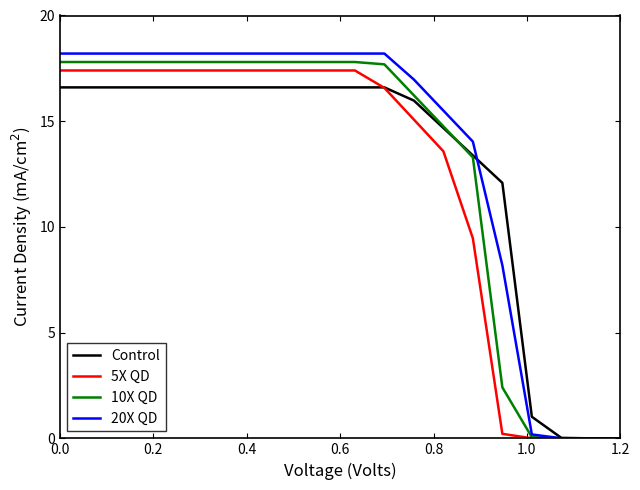

Which series has the widest spread of values?

20X QD